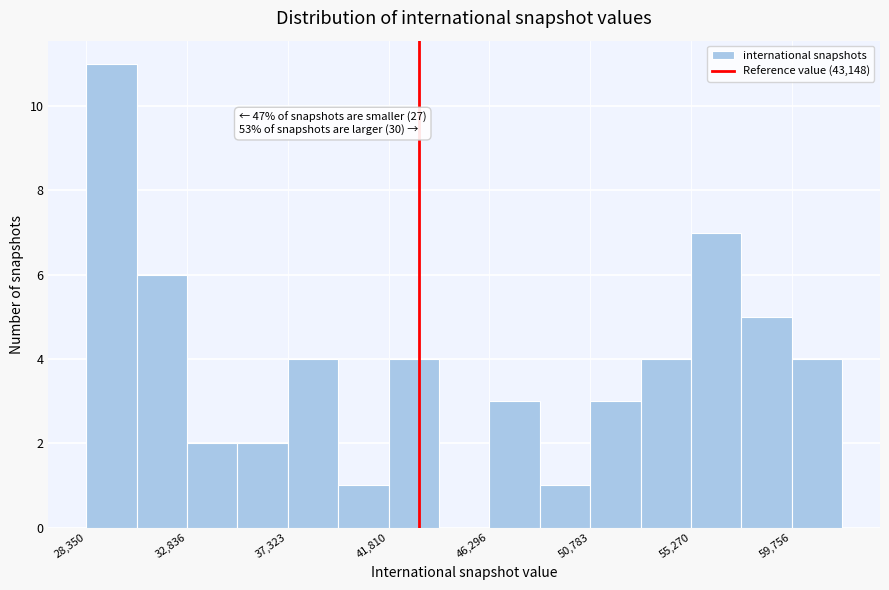

Over which range of the x-axis is the bar tallest?

28500 to 30500